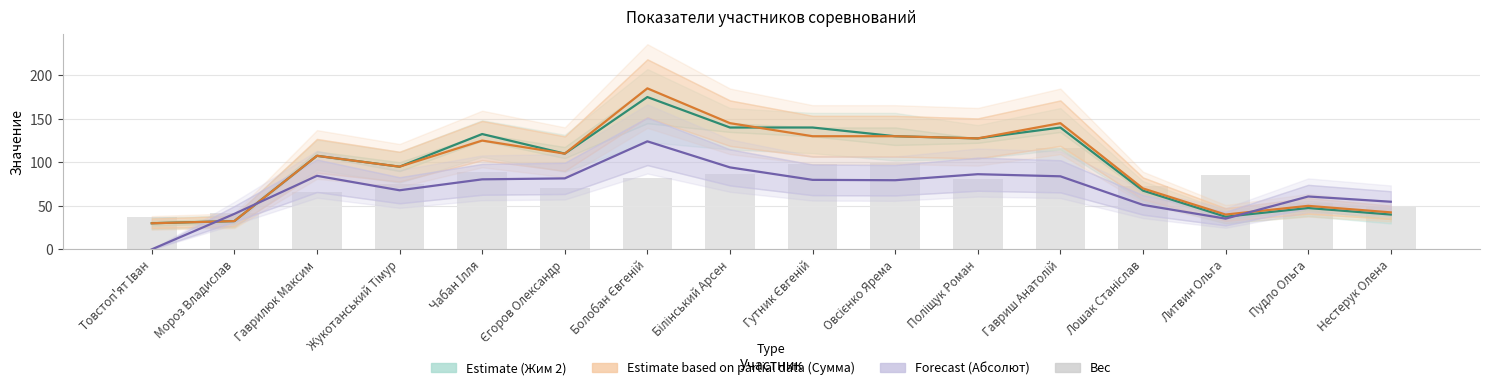

At Гутник Євгеній, list the series in order from smallest to largest.

Forecast (Абсолют), Вес, Estimate based on partial data (Сумма), Estimate (Жим 2 — центр)